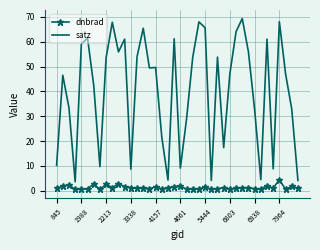

Which series has the widest spread of values?

satz